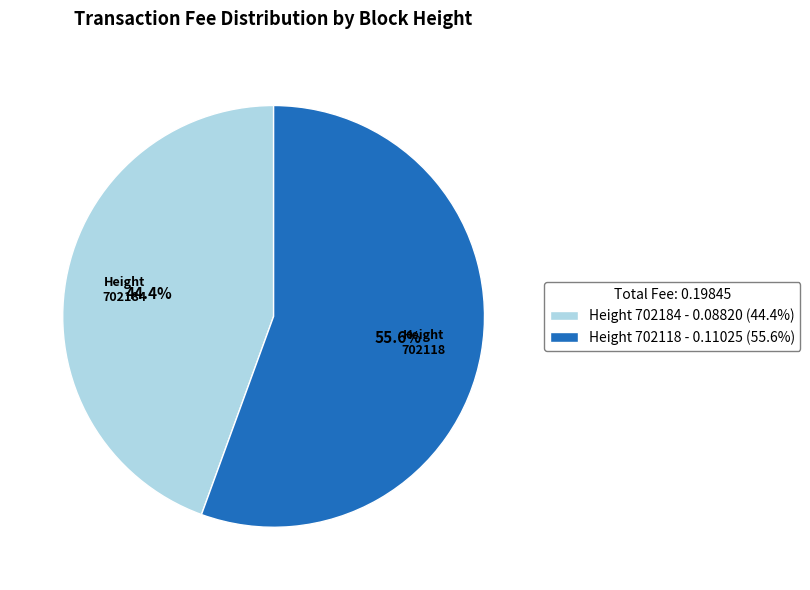

Which slice is the largest?

Height 702118